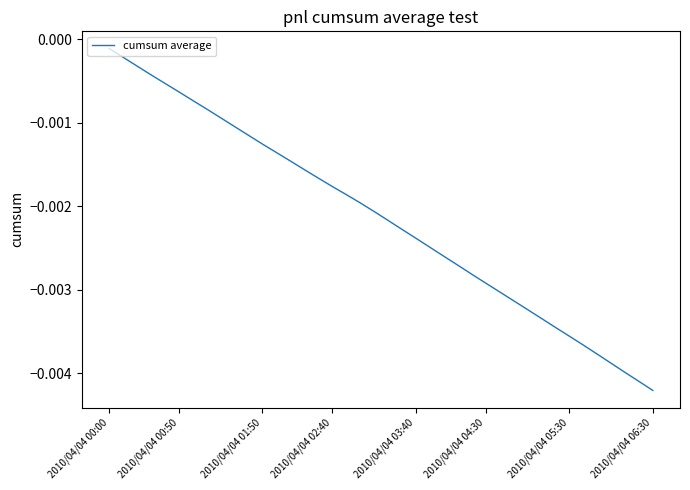

At which category does the chart reach its minimum across all series?

2010/04/04 06:30